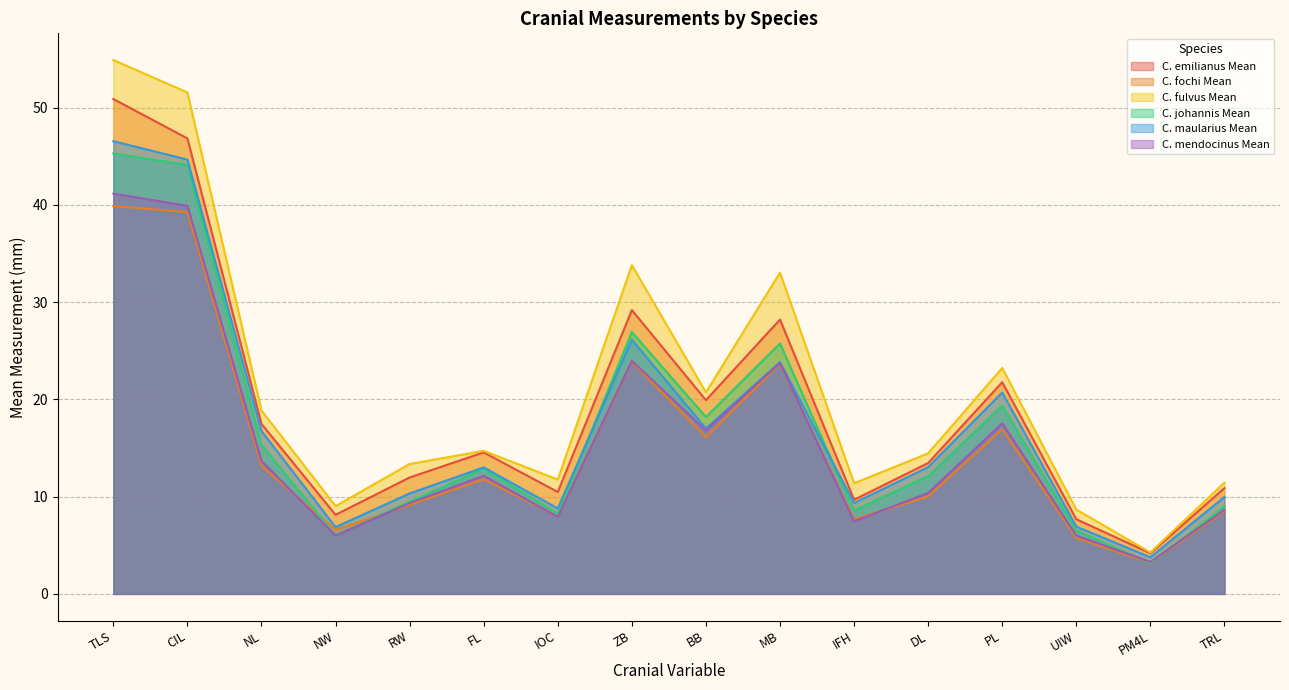

Reading right to left, list all the values displayed in this chart.

C. emilianus Mean: TRL=10.9	PM4L=4.2	UIW=7.7	PL=21.8	DL=13.5	IFH=9.7	MB=28.2	BB=19.9	ZB=29.2	IOC=10.5	FL=14.6	RW=12.0	NW=8.1	NL=17.5	CIL=46.8	TLS=50.9
C. fochi Mean: TRL=8.5	PM4L=3.2	UIW=5.8	PL=16.9	DL=10.0	IFH=7.7	MB=23.7	BB=16.1	ZB=23.9	IOC=8.0	FL=11.8	RW=9.2	NW=6.6	NL=13.2	CIL=39.3	TLS=39.9
C. fulvus Mean: TRL=11.4	PM4L=4.3	UIW=8.7	PL=23.2	DL=14.5	IFH=11.4	MB=33.0	BB=20.7	ZB=33.8	IOC=11.8	FL=14.7	RW=13.4	NW=9.0	NL=18.9	CIL=51.6	TLS=54.9
C. johannis Mean: TRL=9.0	PM4L=3.2	UIW=6.5	PL=19.4	DL=12.1	IFH=8.6	MB=25.8	BB=18.2	ZB=26.9	IOC=8.2	FL=12.9	RW=9.5	NW=6.0	NL=15.3	CIL=44.1	TLS=45.3
C. maularius Mean: TRL=10.0	PM4L=3.8	UIW=6.9	PL=20.7	DL=13.0	IFH=9.3	MB=23.8	BB=17.0	ZB=26.1	IOC=8.8	FL=13.0	RW=10.3	NW=6.9	NL=16.7	CIL=44.7	TLS=46.5
C. mendocinus Mean: TRL=8.6	PM4L=3.3	UIW=6.0	PL=17.5	DL=10.4	IFH=7.5	MB=23.8	BB=16.8	ZB=24.0	IOC=7.9	FL=12.2	RW=9.3	NW=6.0	NL=13.7	CIL=39.9	TLS=41.2